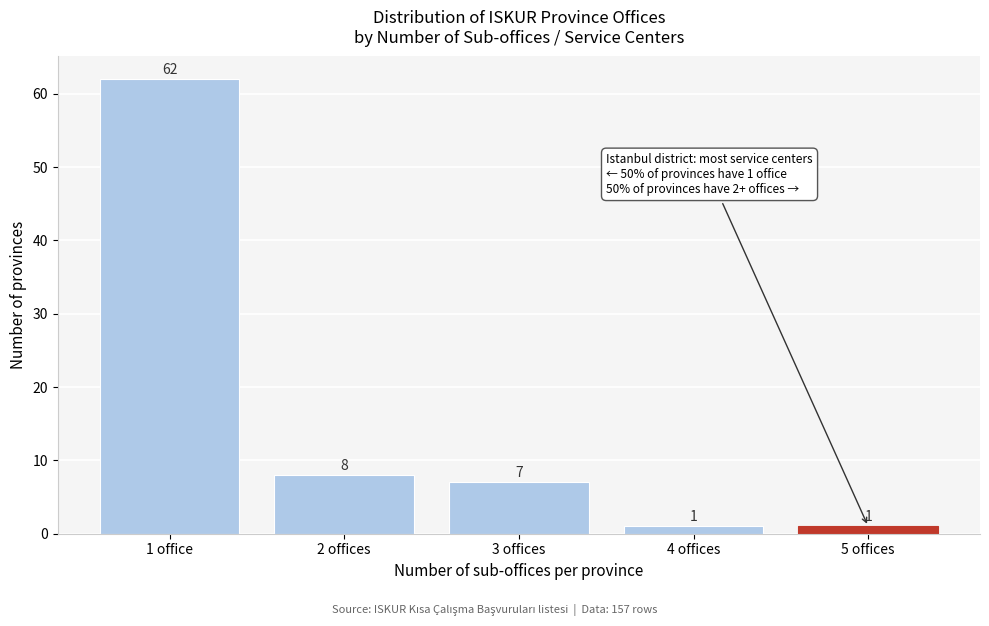

Reading left to right, what are all the values shown in this chart?

62	8	7	1	1